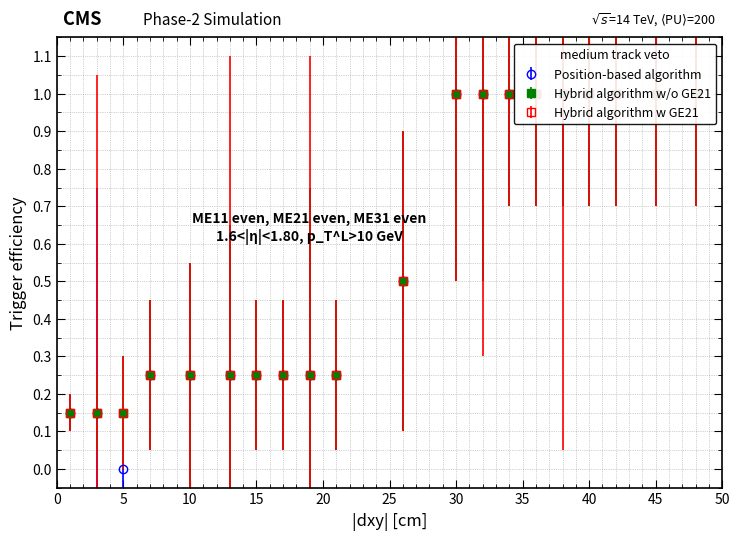

Where is Hybrid algorithm w/o GE21 nearest to the value 0?

1